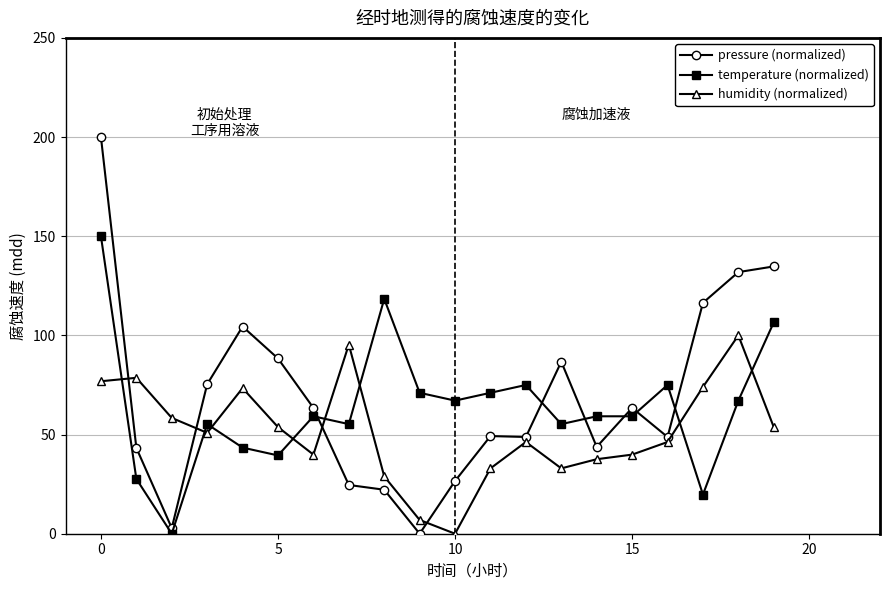

What is the maximum value for temperature (normalized)?

150.0